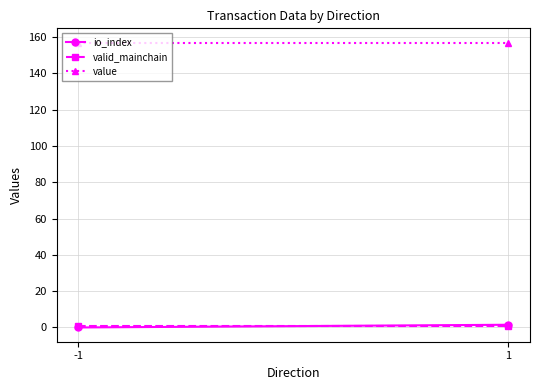

Which series has the largest total across all categories?

value